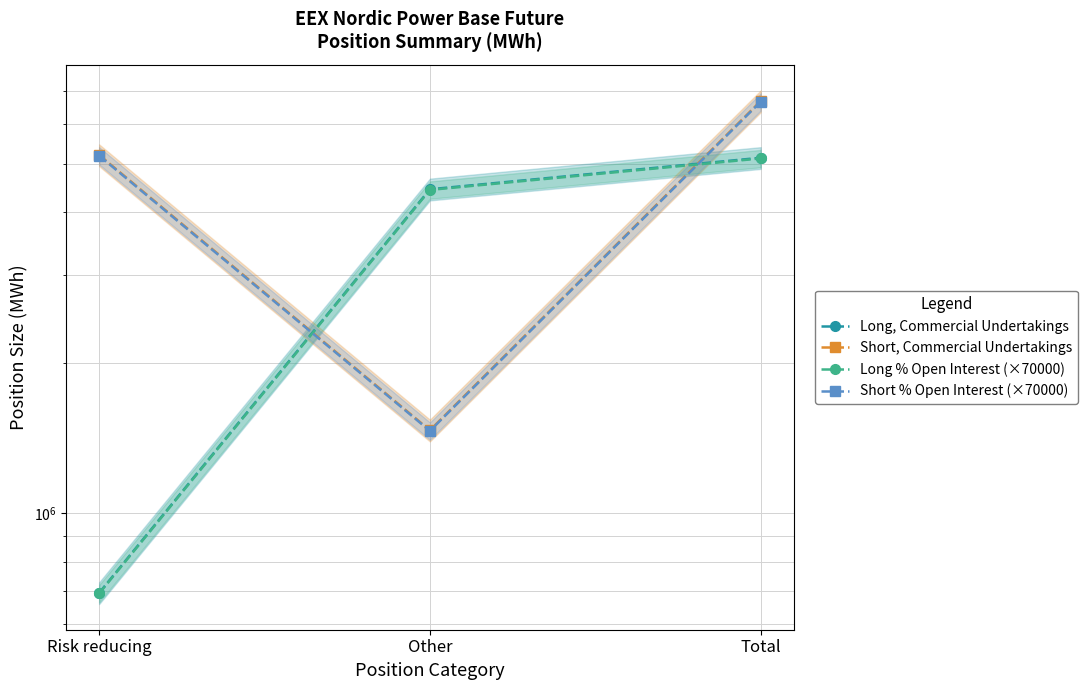

What is the difference between the maximum and second lowest values in the Long, Commercial Undertakings series?

693408